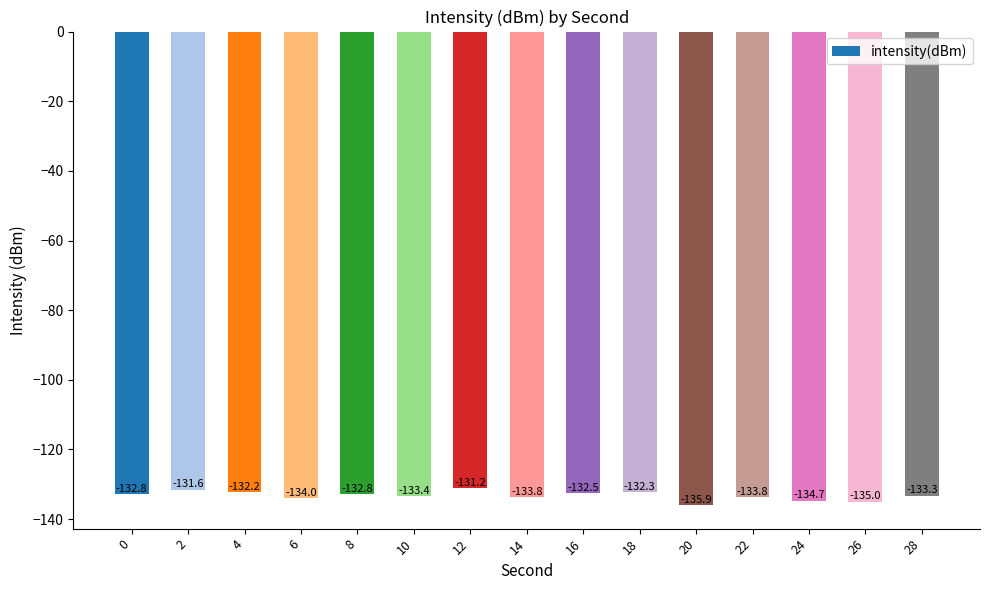

Is it true that the value at 22 is -133.8?

True